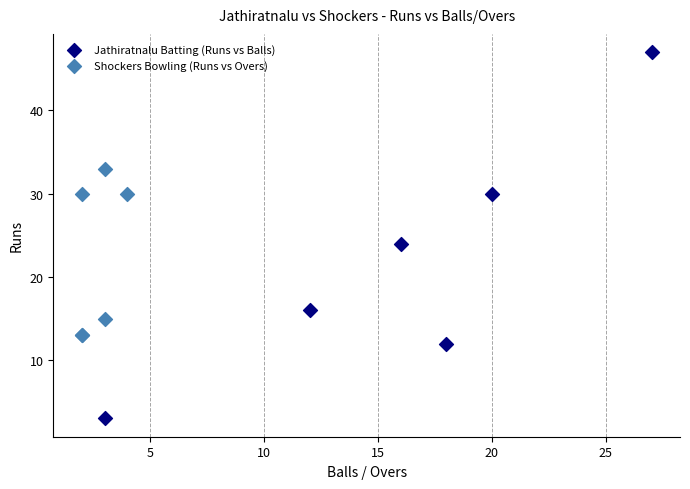

Which series has the widest spread of Y values?

Jathiratnalu Batting (Runs vs Balls)